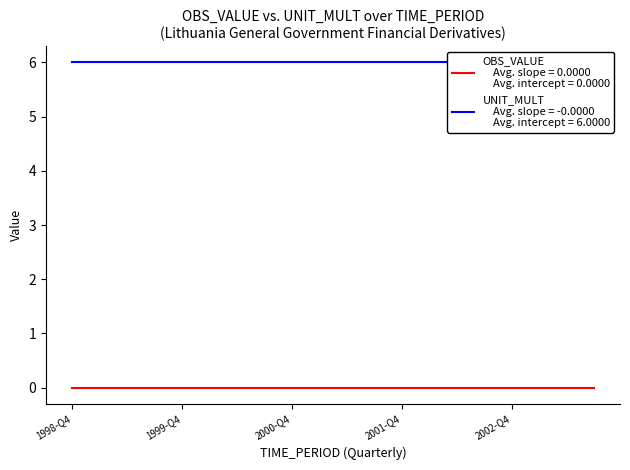

True or false: UNIT_MULT has a value of 8 at 2002-Q4.

False